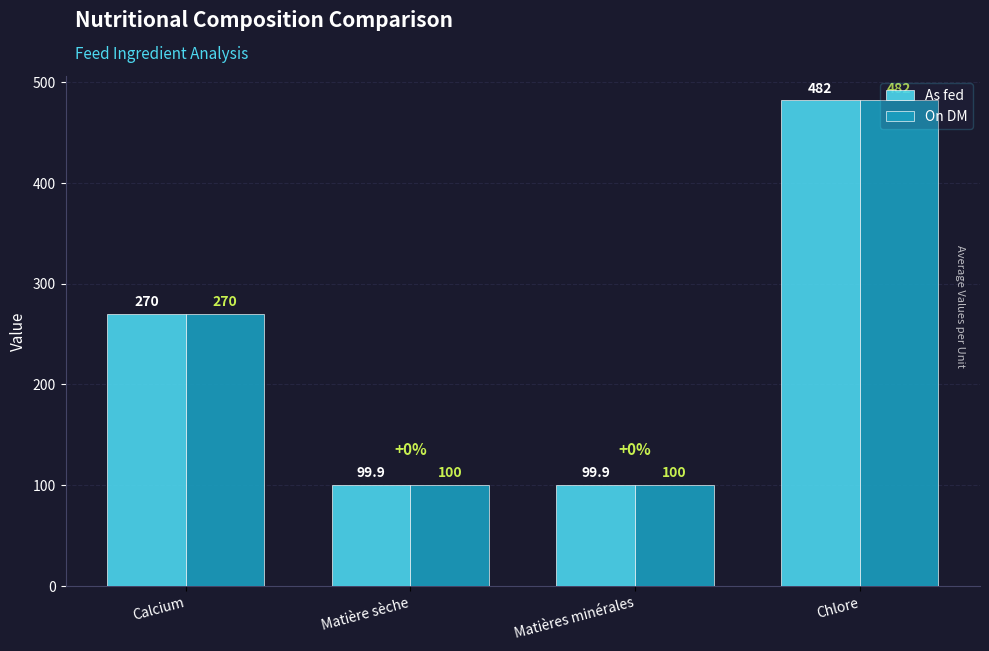

How many bars are there in total?

8